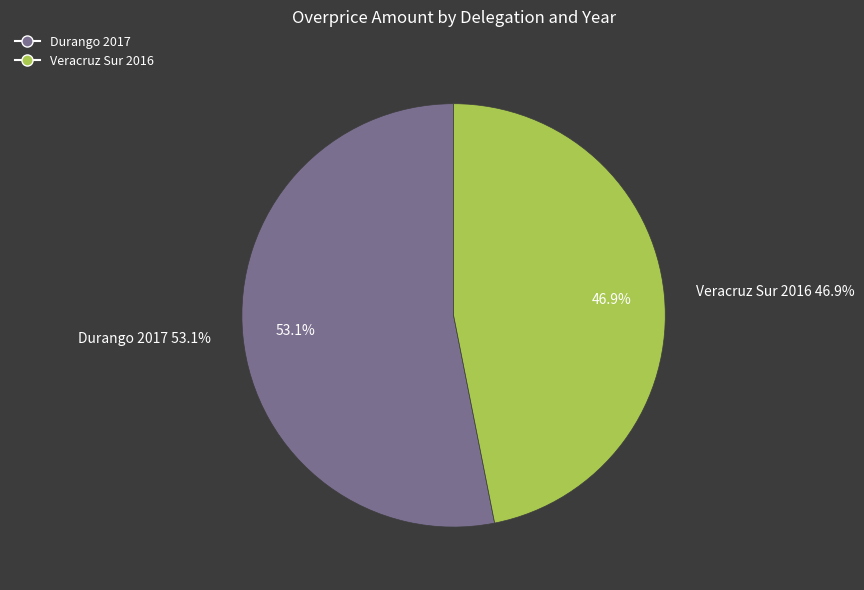

What percentage is the Durango 2017 slice, to the nearest percent?

53%